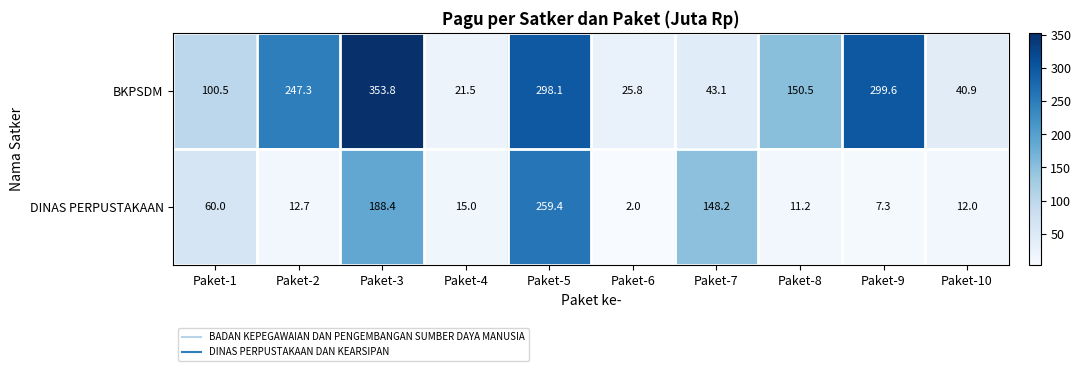

At Paket-6, list the series in order from largest to smallest.

BKPSDM, DINAS PERPUSTAKAAN